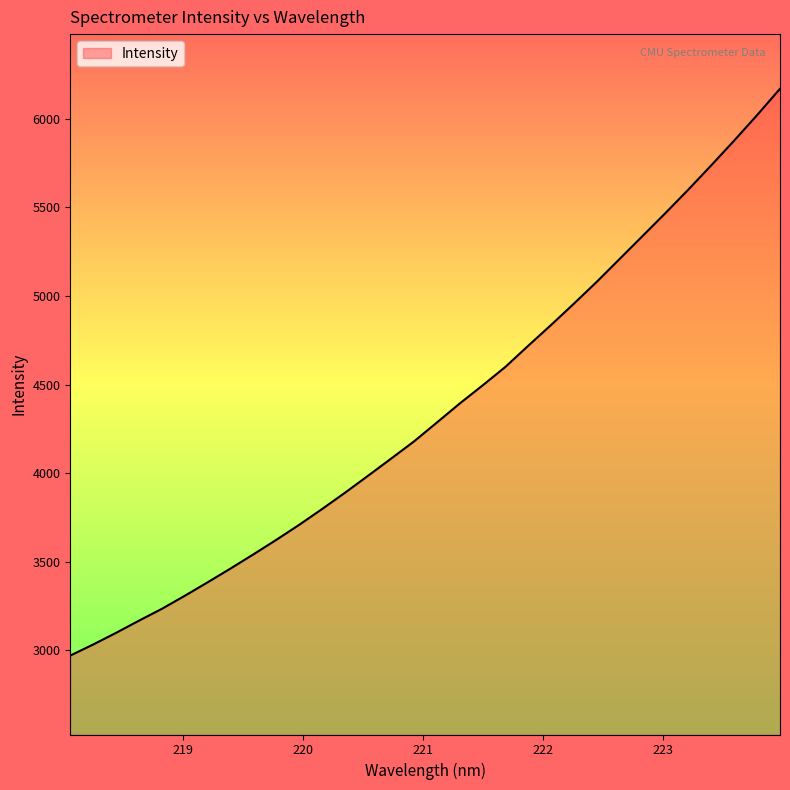

What is the maximum value shown in the chart?

6169.9